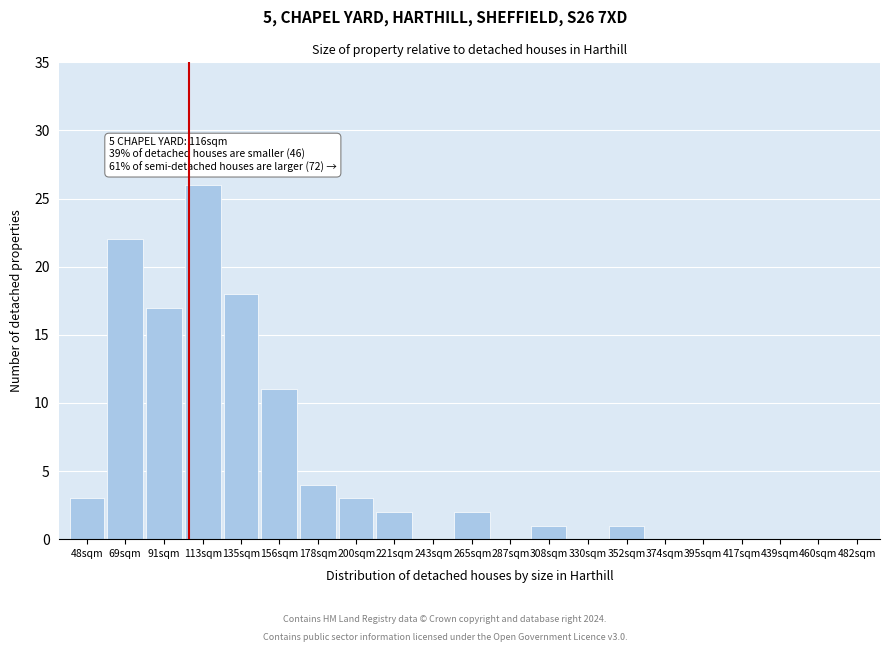

Reading left to right, list all the values displayed in this chart.

48sqm=3	69sqm=22	91sqm=17	113sqm=26	135sqm=18	156sqm=11	178sqm=4	200sqm=3	221sqm=2	243sqm=0	265sqm=2	287sqm=0	308sqm=1	330sqm=0	352sqm=1	374sqm=0	395sqm=0	417sqm=0	439sqm=0	460sqm=0	482sqm=0